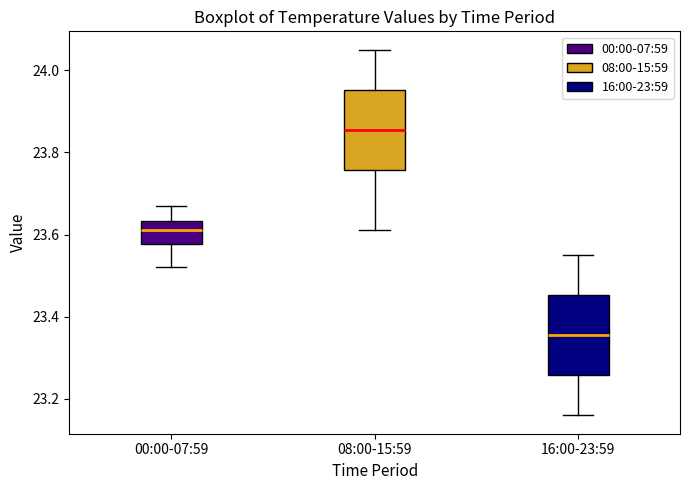

Where does the median line of the box for 08:00-15:59 sit on the y-axis? The values are not printed on the chart, so give them approximately, as read against the axis.

23.86